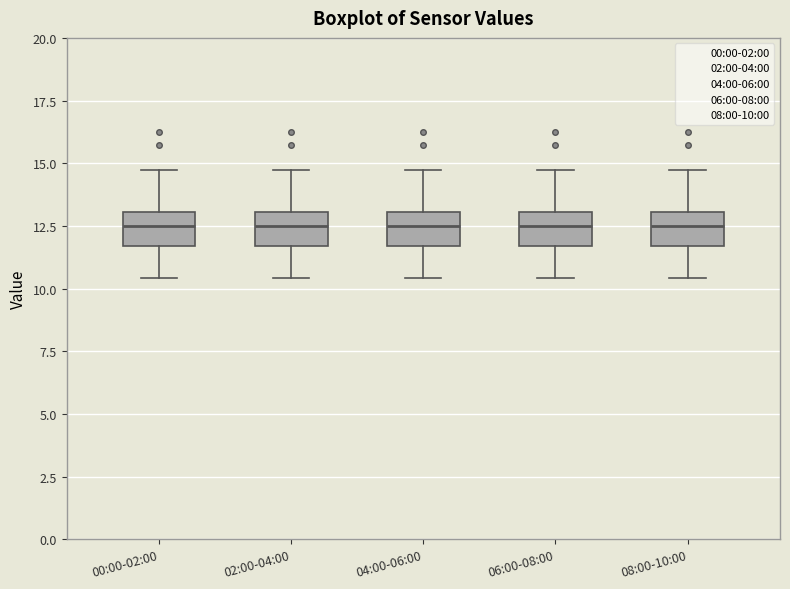

Reading left to right, read every box against the y-axis: the position of its median line, the range the box covers, and the ends of its whiskers. The values are not printed on the chart, so give them approximately, as read against the axis.

00:00-02:00: median 12.5, box 11.5 to 13.0, whiskers 10.5 to 15.0
02:00-04:00: median 12.5, box 11.5 to 13.0, whiskers 10.5 to 15.0
04:00-06:00: median 12.5, box 11.5 to 13.0, whiskers 10.5 to 15.0
06:00-08:00: median 12.5, box 11.5 to 13.0, whiskers 10.5 to 15.0
08:00-10:00: median 12.5, box 11.5 to 13.0, whiskers 10.5 to 15.0